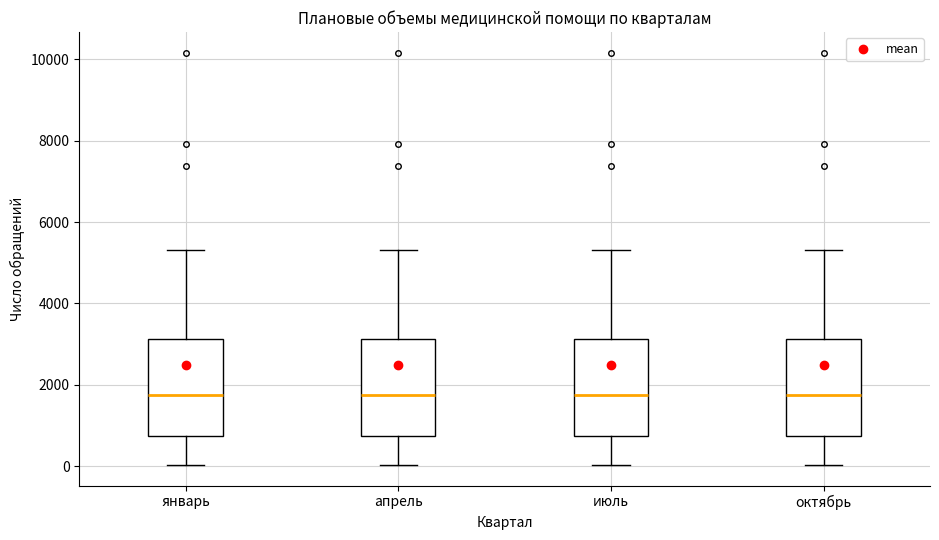

Where does the upper whisker of the box for январь end on the y-axis? The values are not printed on the chart, so give them approximately, as read against the axis.

5400